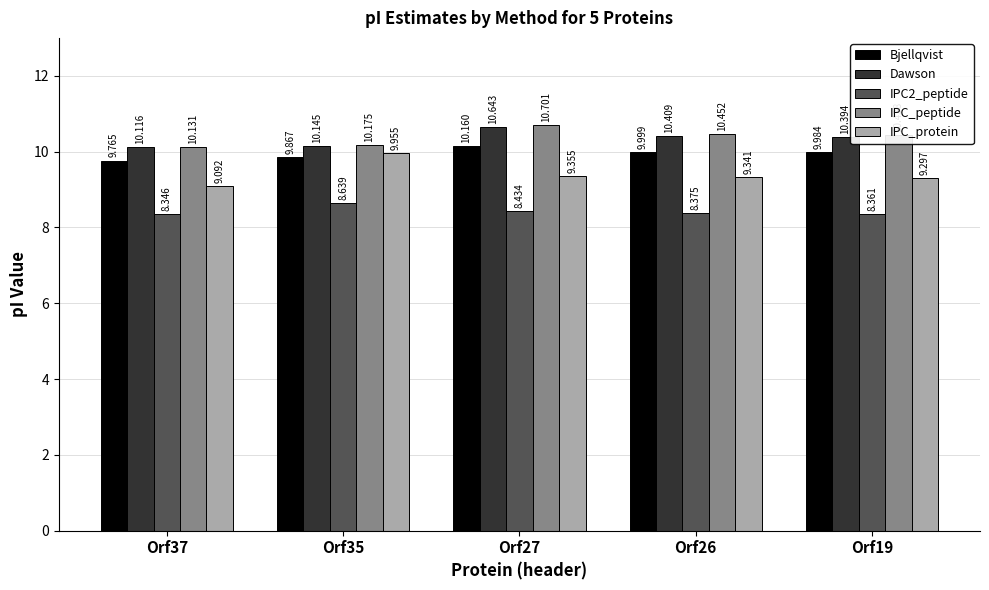

At how many categories does at least one series exceed 10?

5